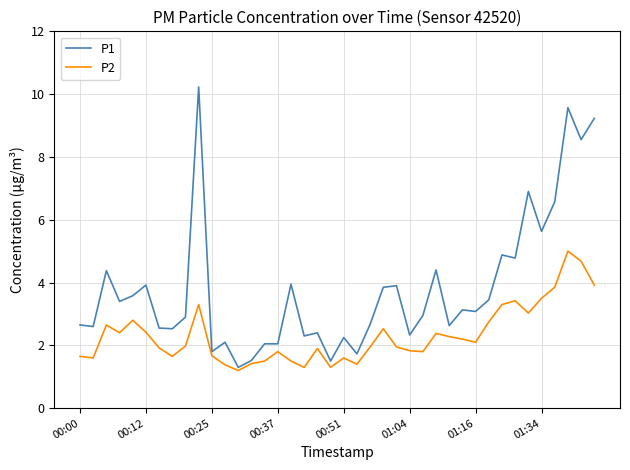

What is the minimum value for P2?

1.2